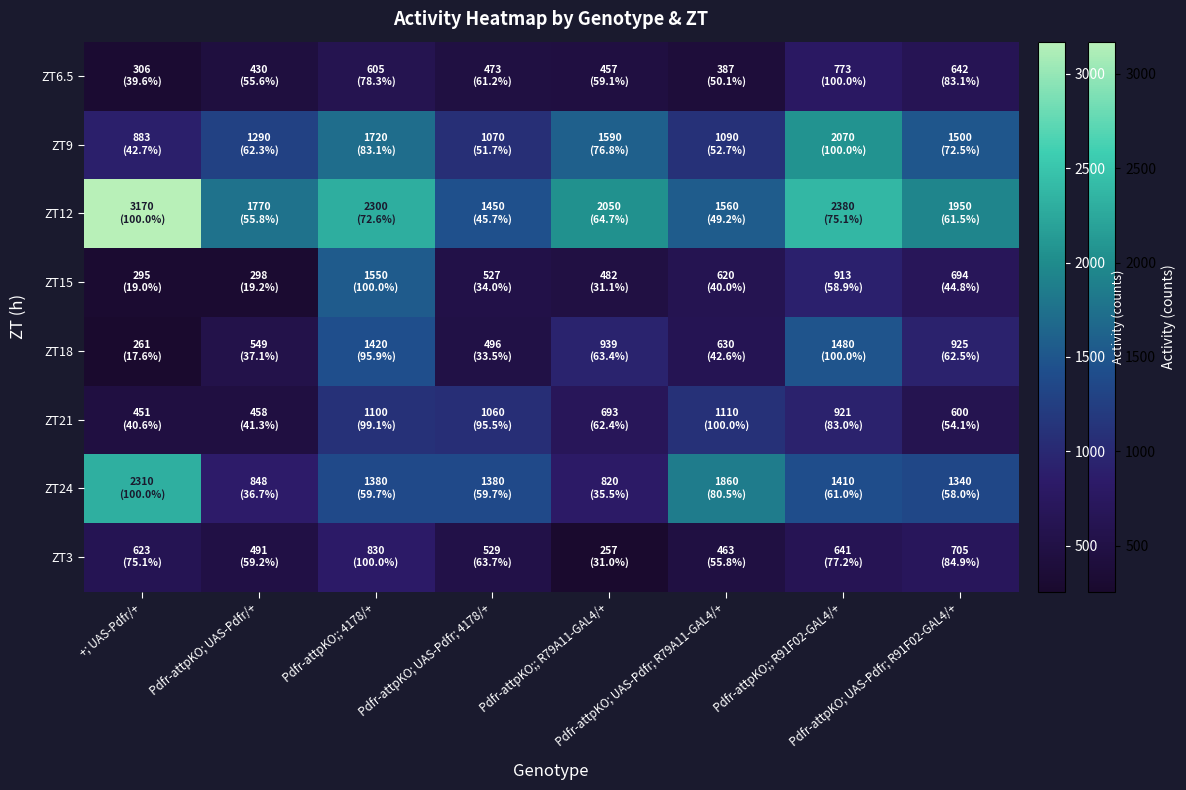

Between Pdfr-attpKO; UAS-Pdfr/+ and Pdfr-attpKO; UAS-Pdfr; R91F02-GAL4/+, which is larger?

Pdfr-attpKO; UAS-Pdfr; R91F02-GAL4/+